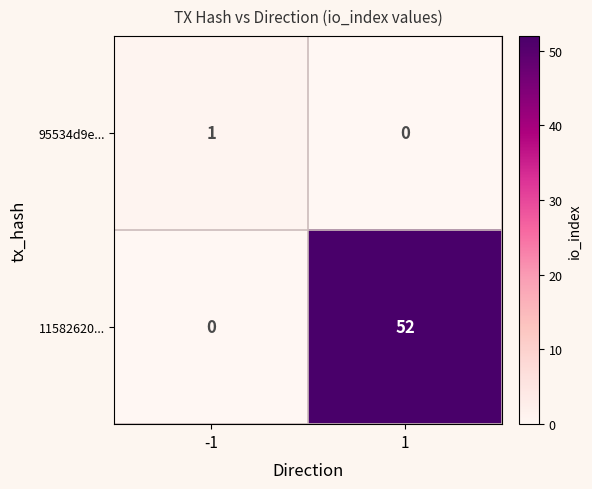

The value of 95534d9e... at 1 is 0. True or false?

True